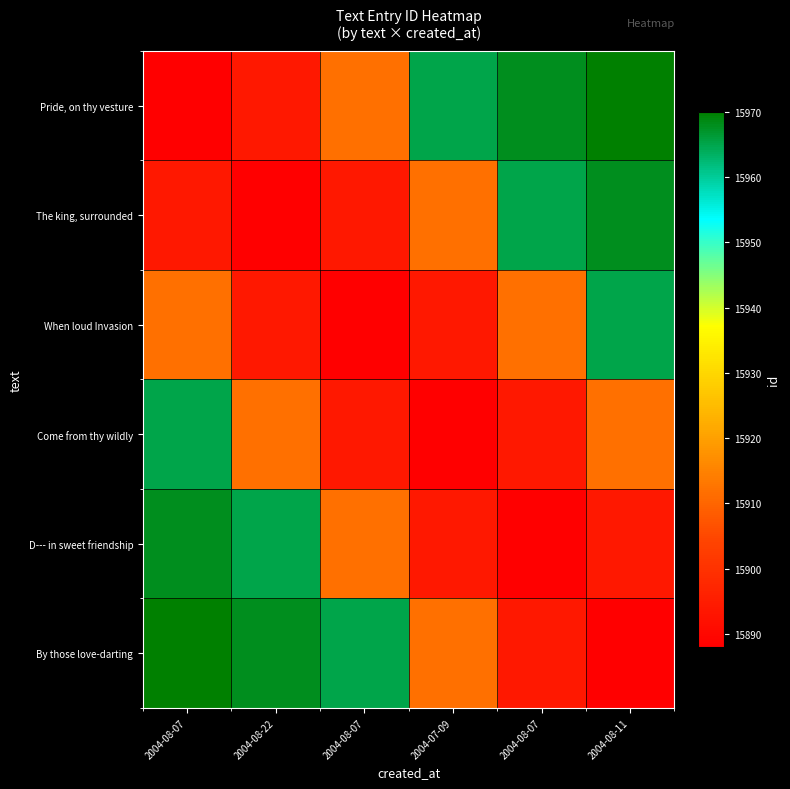

What is the spread (max minus min) of values at 2004-08-22?

80